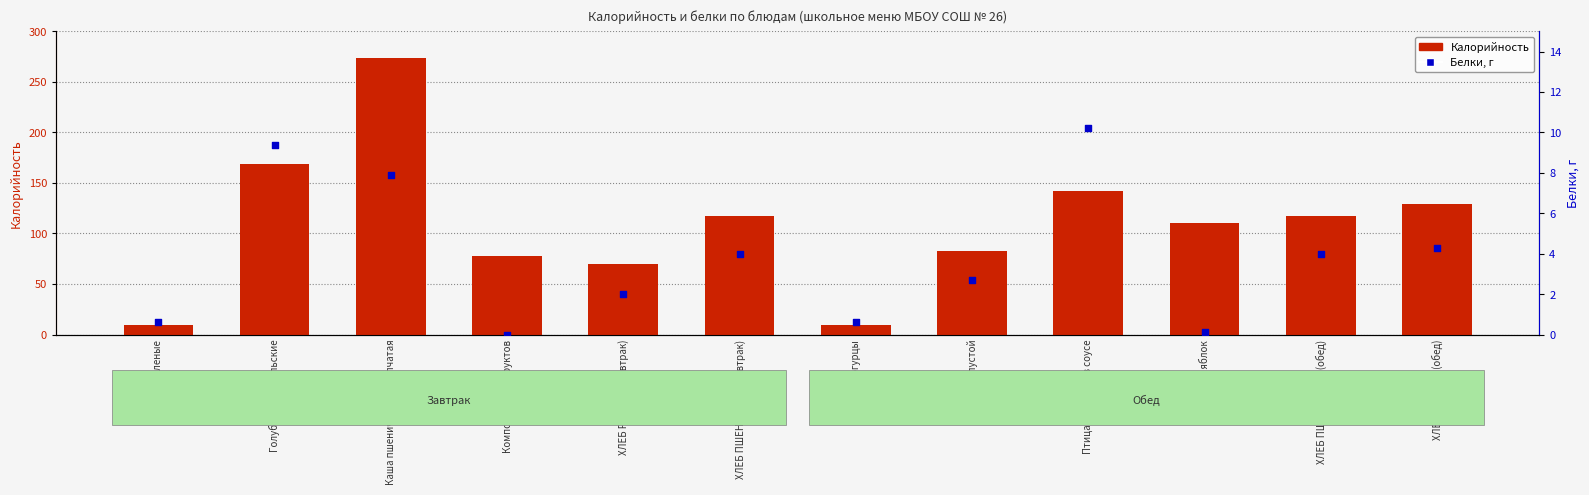

Which series has the largest Y range (max minus min)?

Калорийность